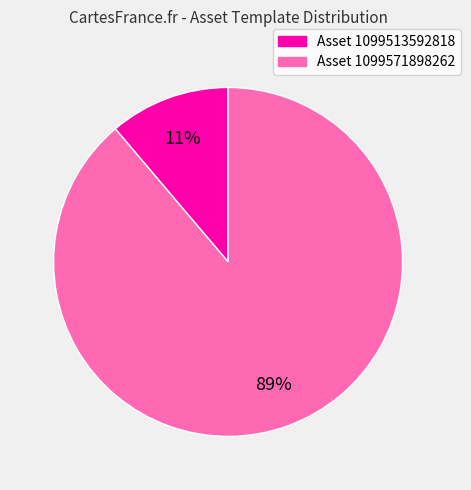

To the nearest percent, what is the average slice percentage?

50%